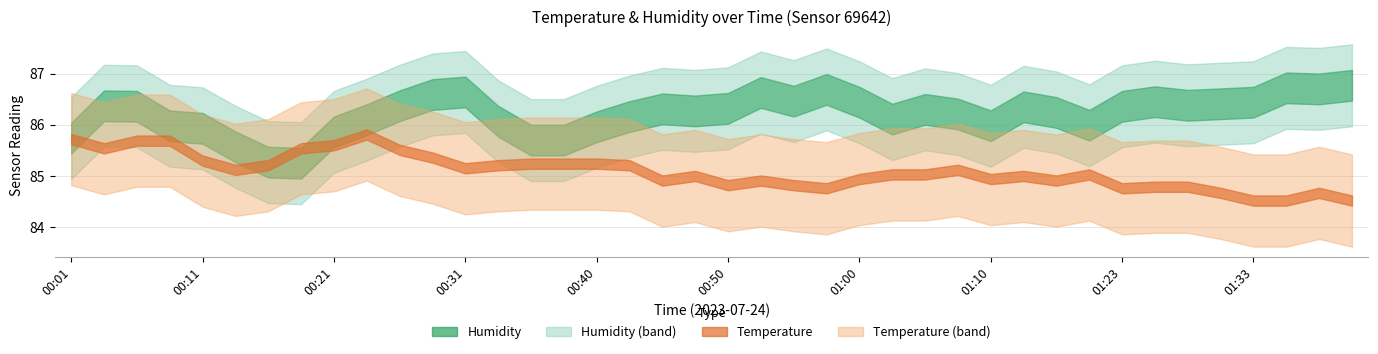

At which category is the sum across all series the highest?

00:28